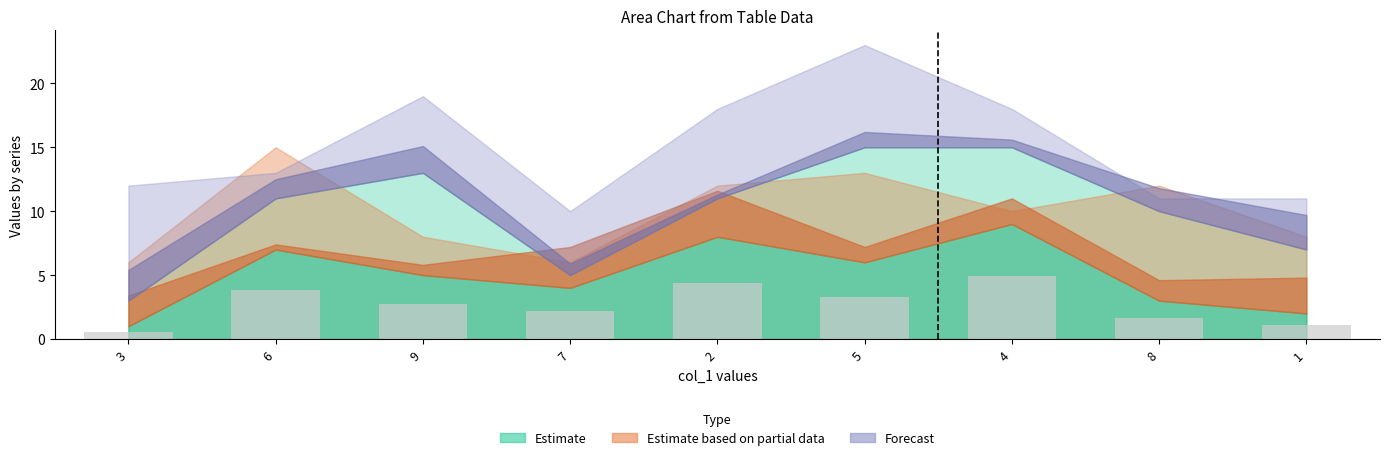

The value at 6 is 5.6. True or false?

False